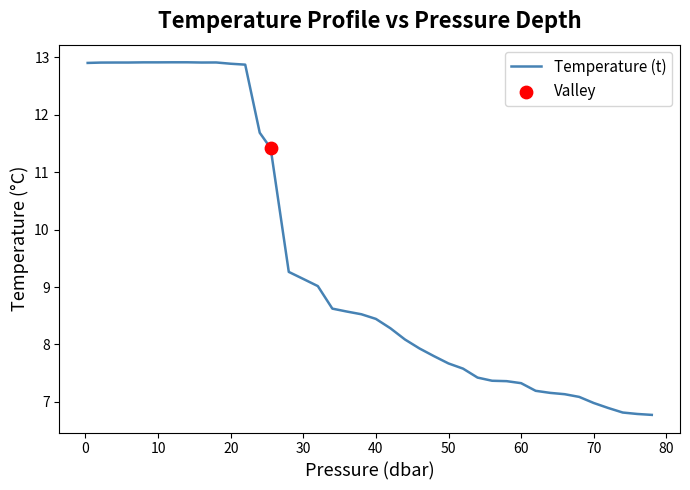

What is the minimum value shown in the chart?

6.8